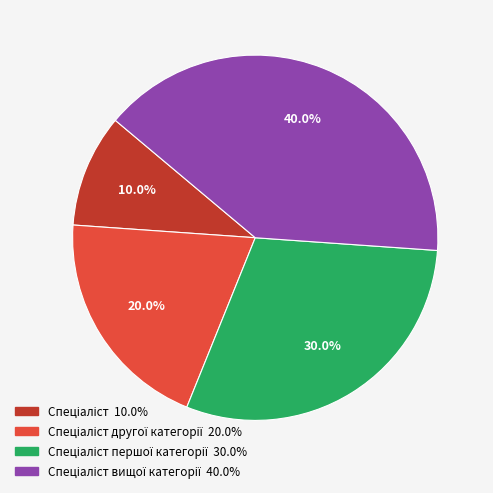

Is there a majority slice in this chart?

No